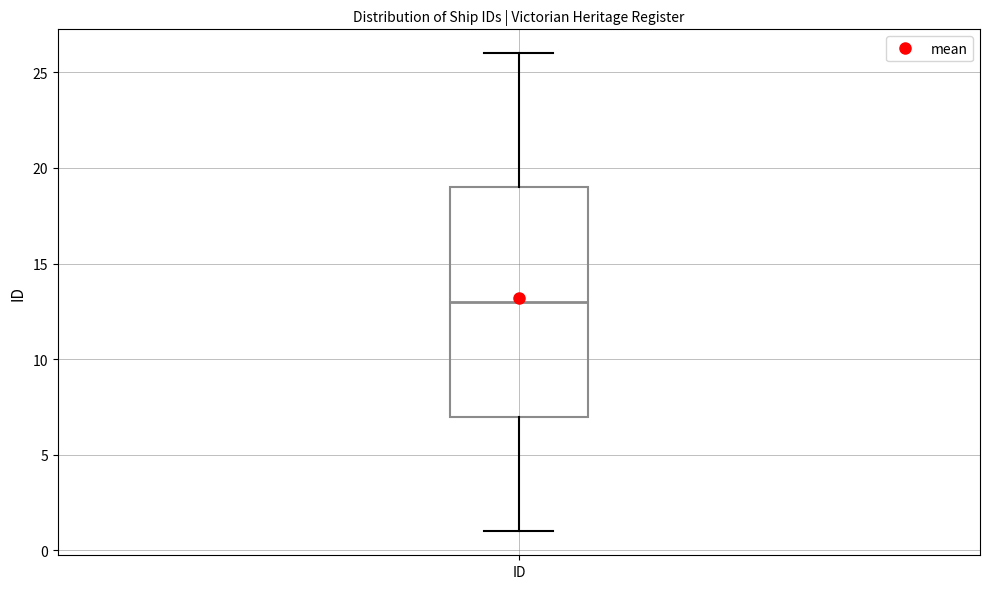

Where does the upper whisker of the box for ID end on the y-axis? The values are not printed on the chart, so give them approximately, as read against the axis.

26